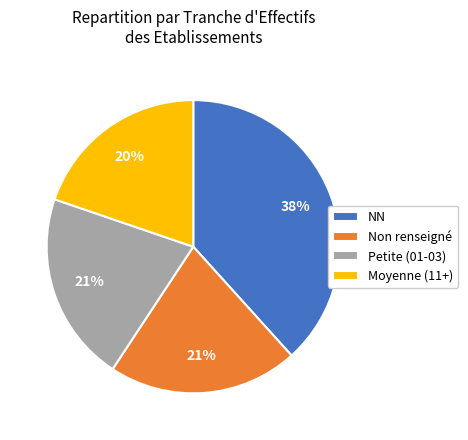

The Moyenne (11+) slice represents 11% of the pie. True or false?

False